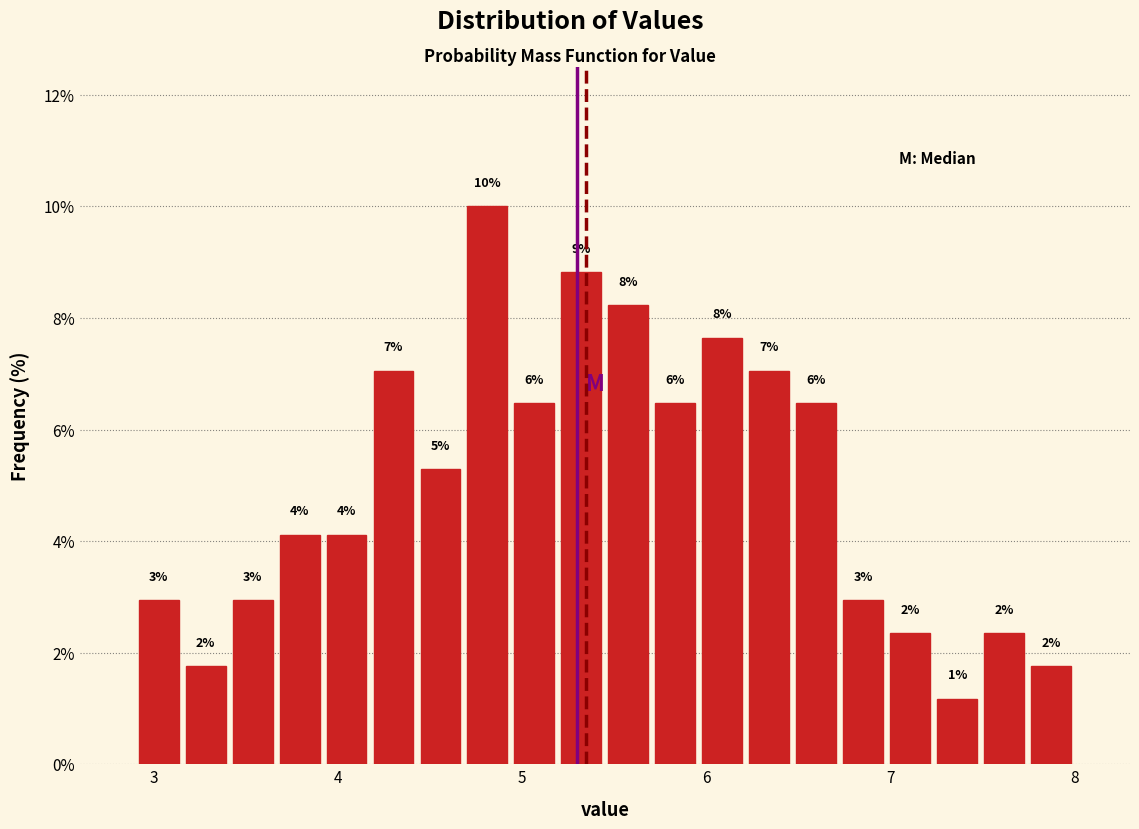

Around what value on the x-axis is the tallest bar? Give the approximate position of its centre, as read against the axis.

4.8